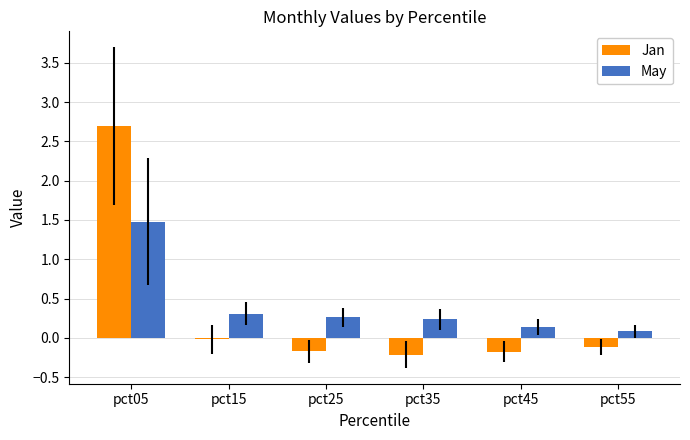

What is the difference between the maximum and second lowest values in the Jan series?

2.9